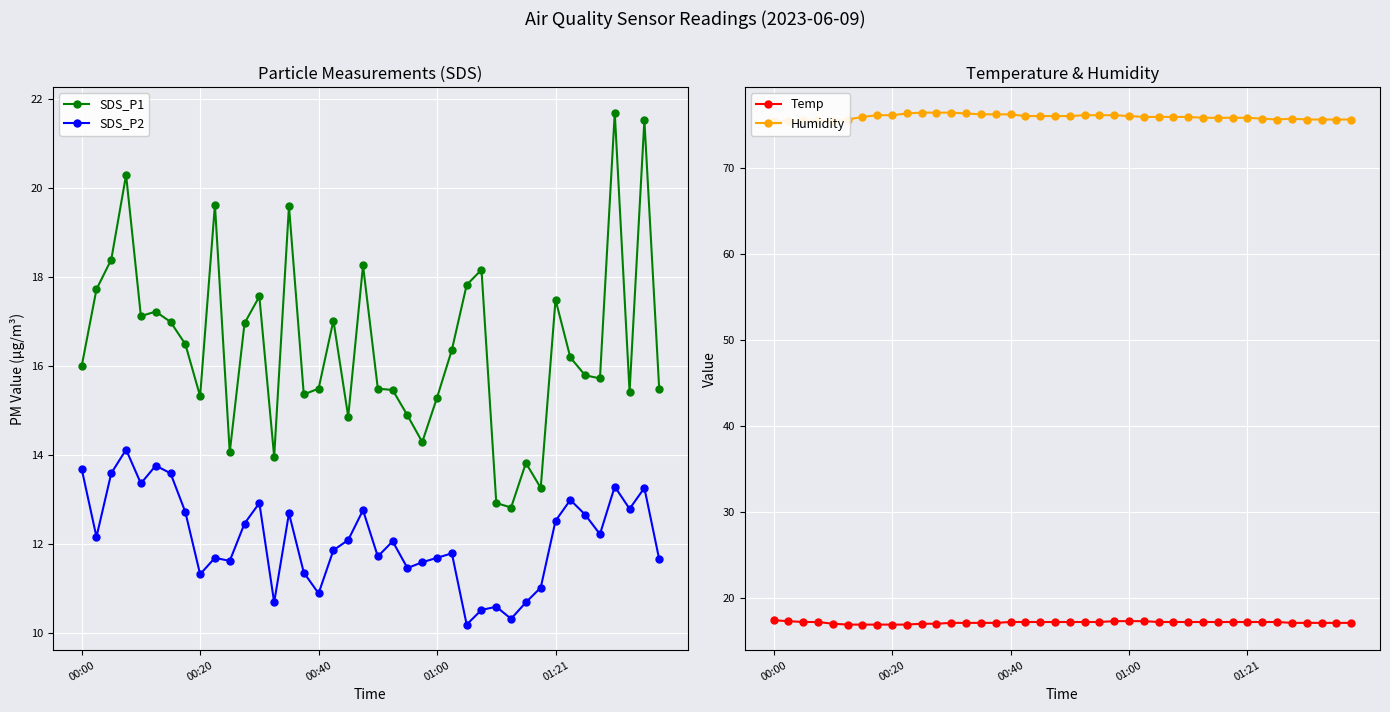

What is the highest value of the SDS_P1 series?

21.7